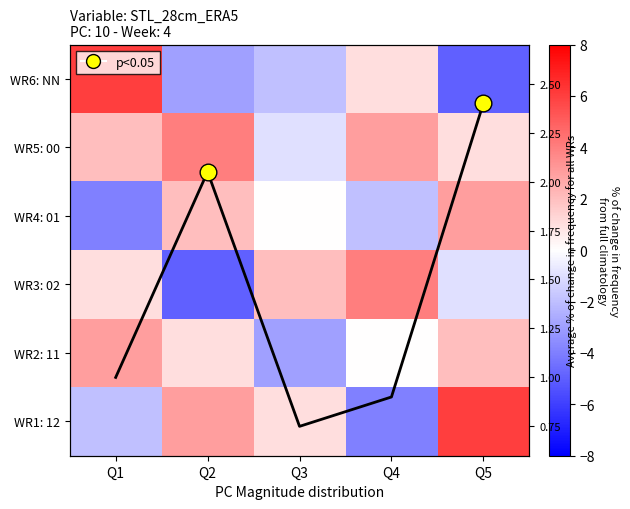

List the series in order of their peak value, highest first.

WR6: NN, WR1: 12, WR5: 00, WR3: 02, WR4: 01, WR2: 11, avg line